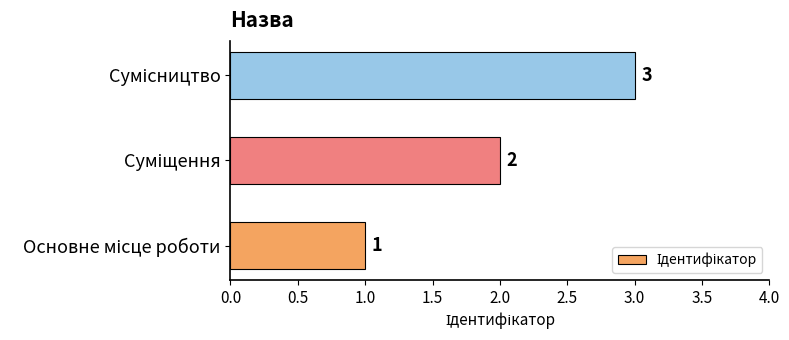

Count the values in the range 1 to 3.

3